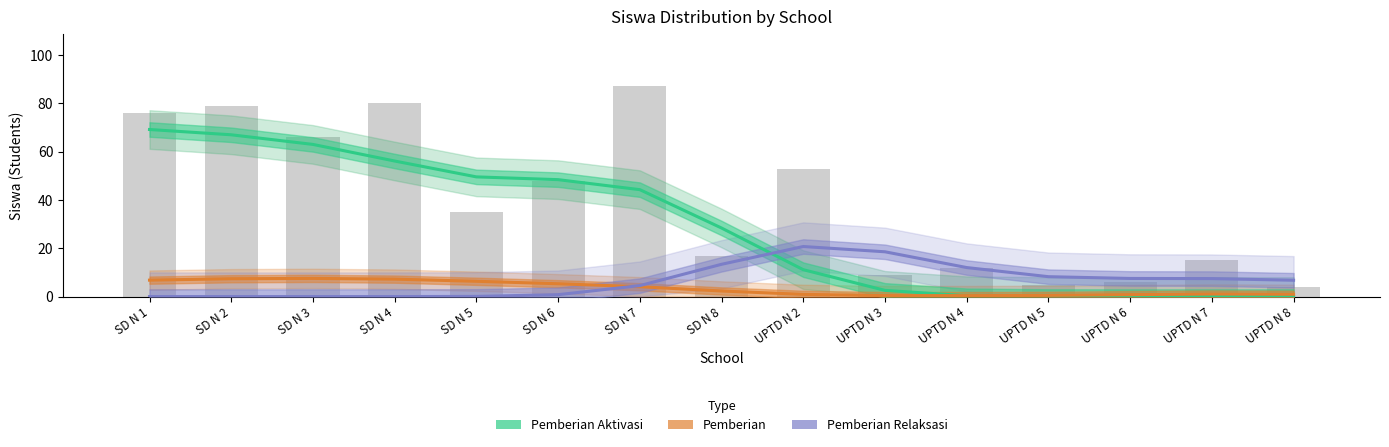

Which series changed the most between SD N 6 and UPTD N 4?

Pemberian Aktivasi